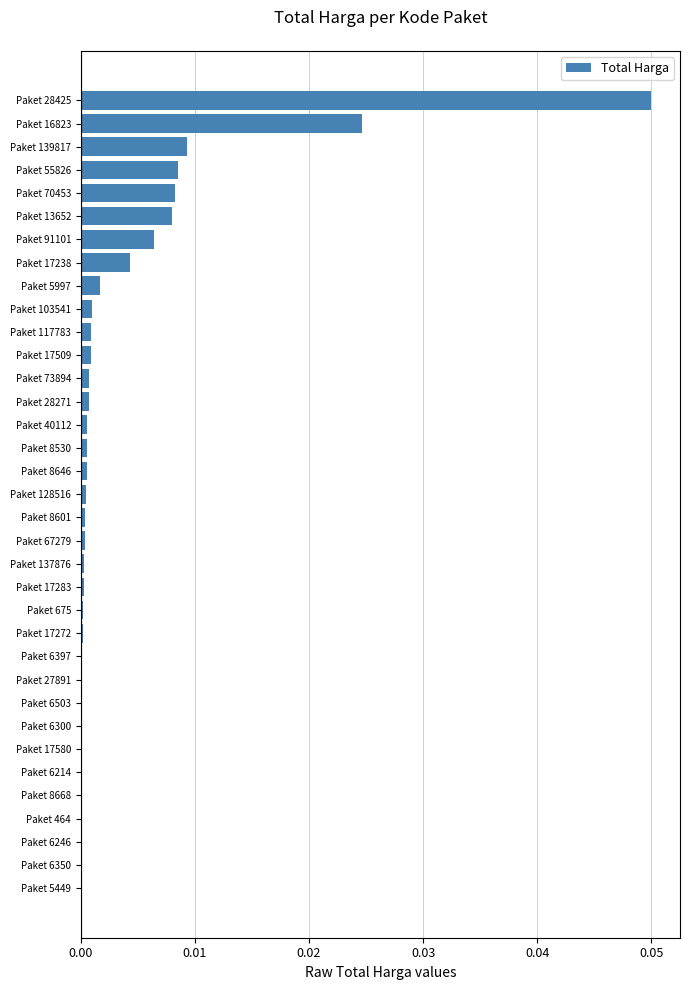

Count the number of data series in this chart.

1